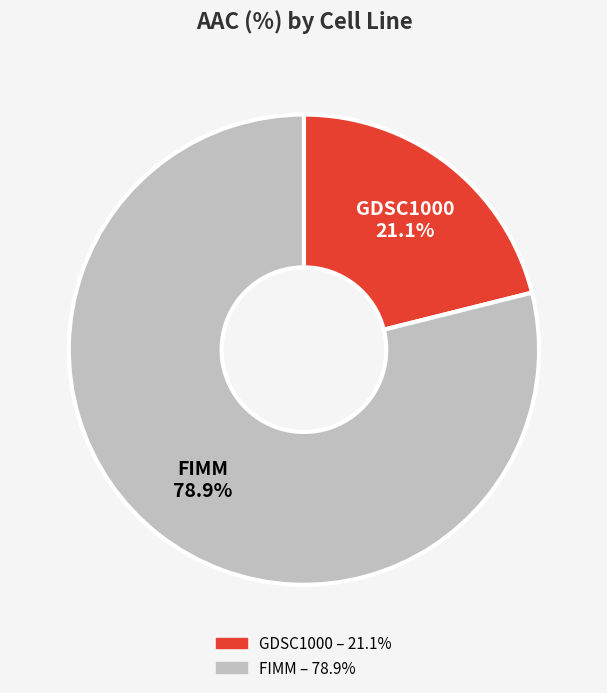

Is there any slice that represents more than half of the pie?

Yes